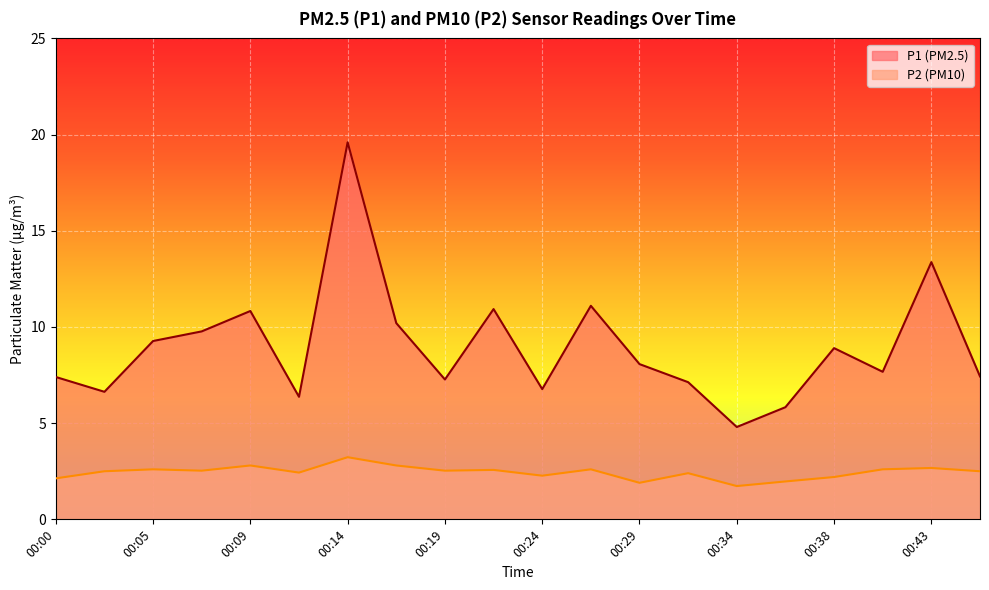

At which category is the sum across all series the highest?

00:14